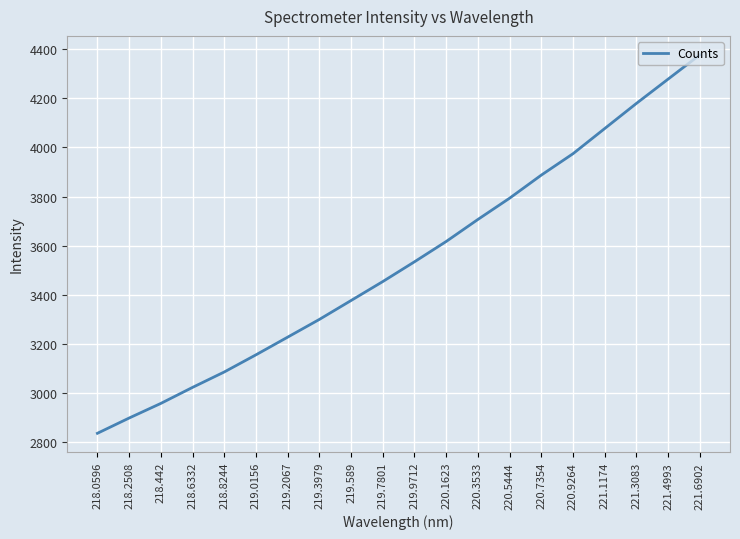

What is the difference between the values at 218.6332 and 219.589?

353.6